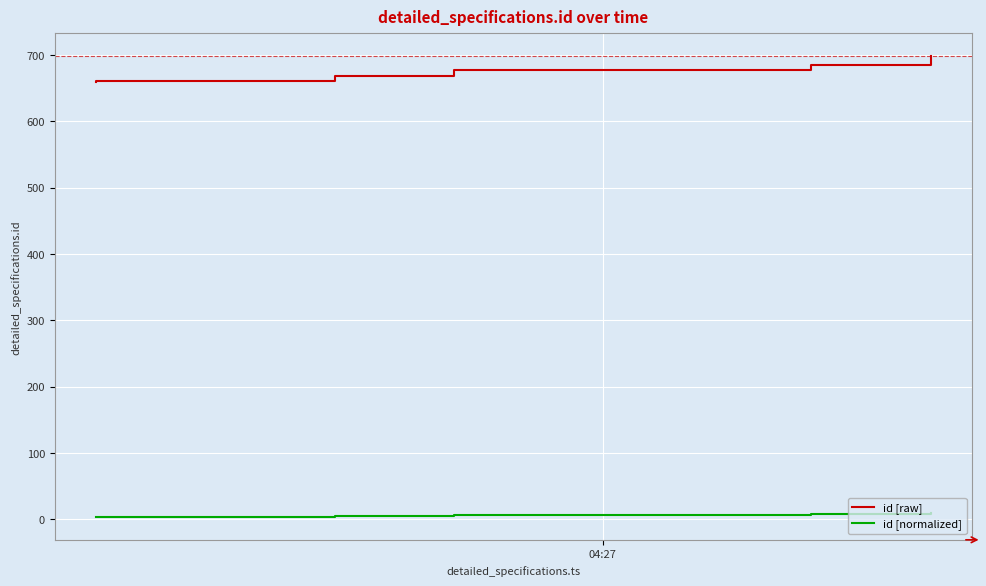

Which series has the largest range (max minus min)?

id [raw]